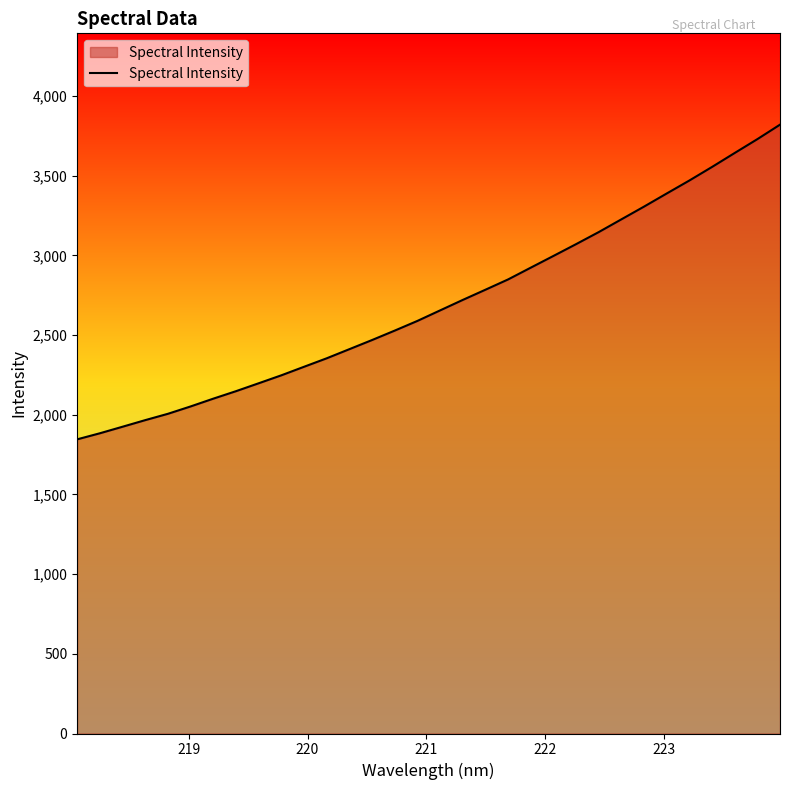

What is the difference between the maximum and minimum values?

1974.7